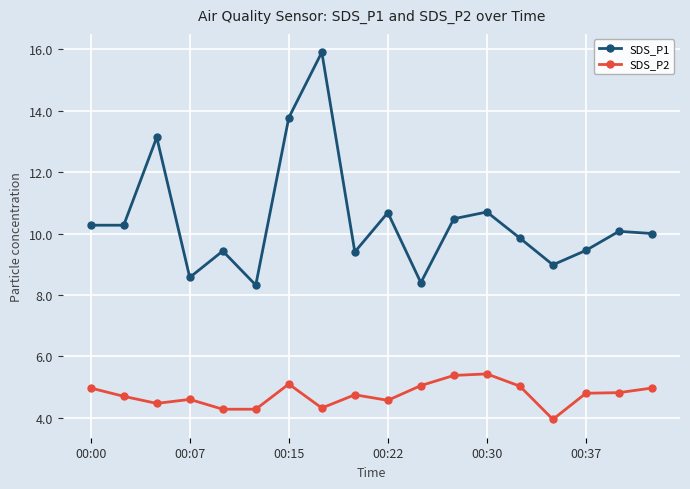

Which series has the widest spread of values?

SDS_P1